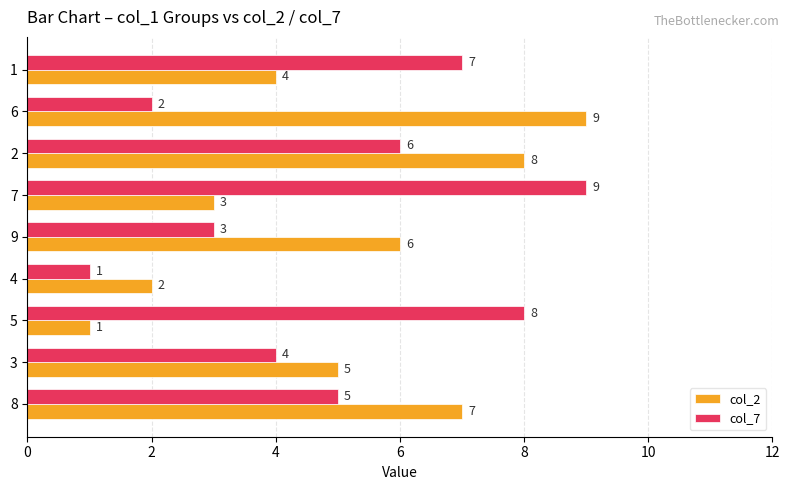

The col_7 series shows 5 at 1. True or false?

False